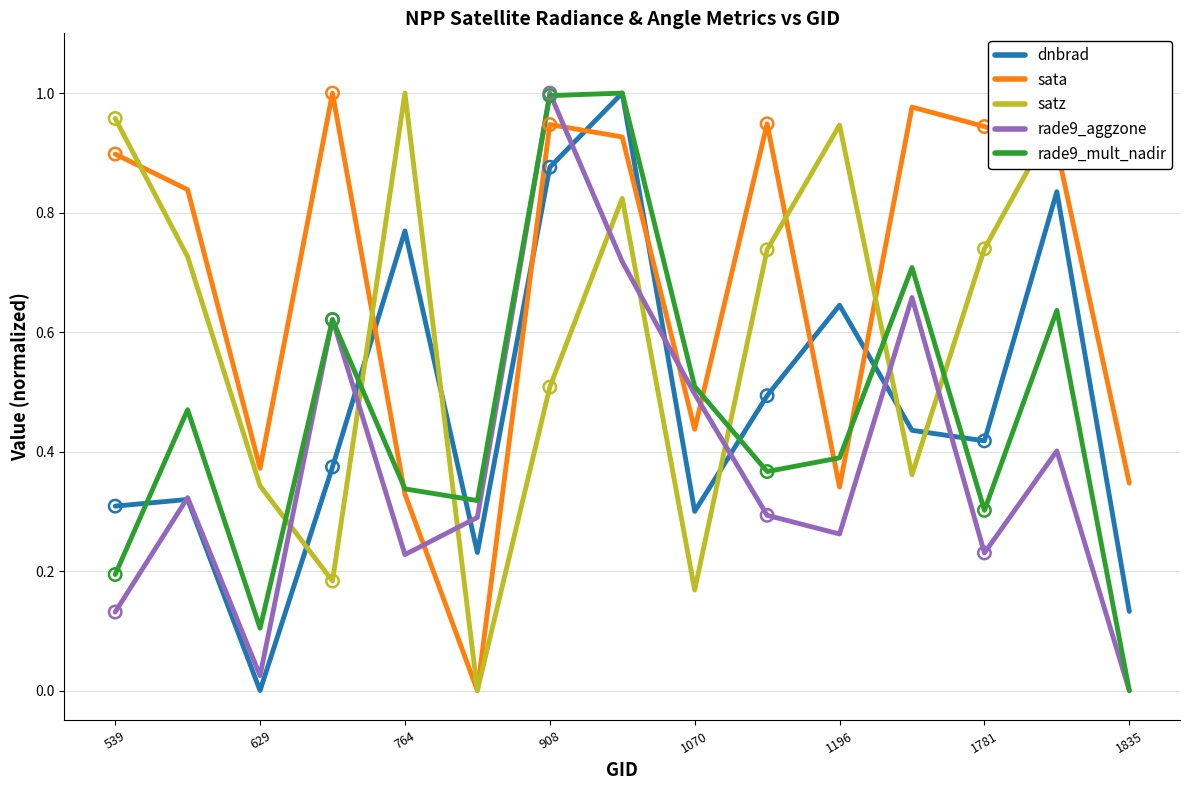

Which series has the largest total across all categories?

sata